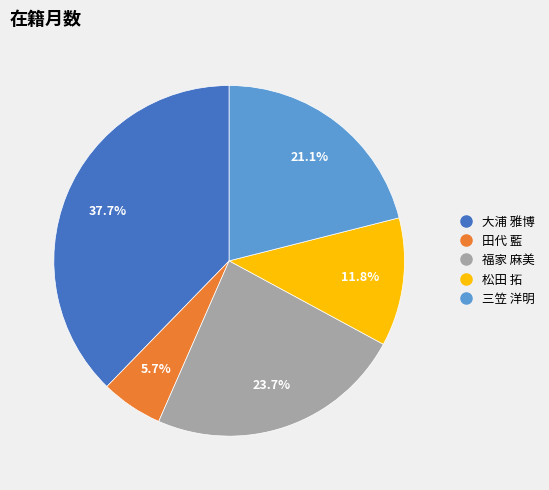

The 松田 拓 slice represents 1% of the pie. True or false?

False